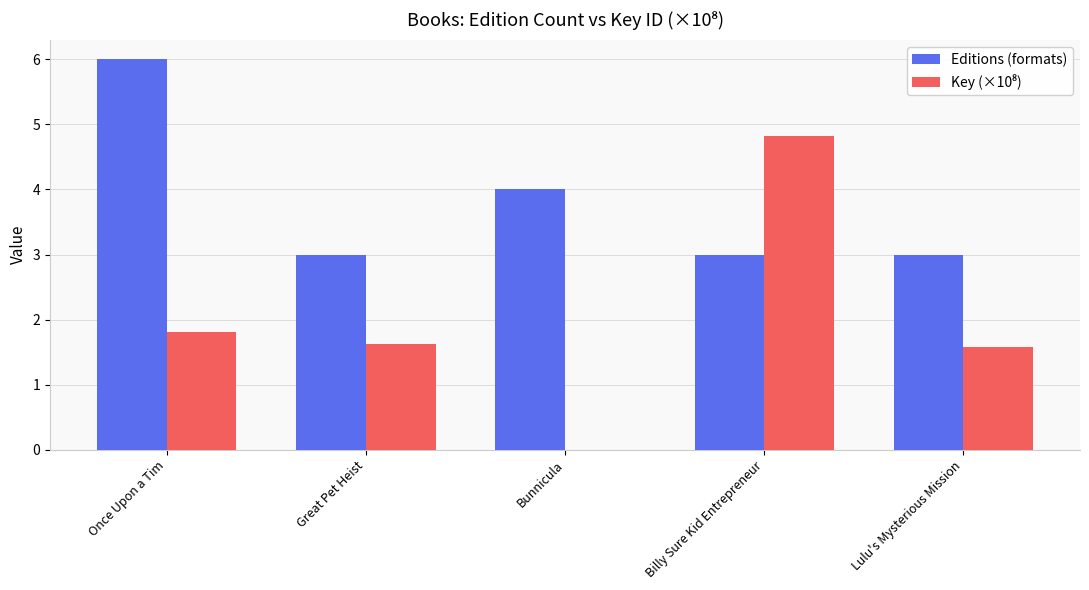

What is the maximum value shown in the chart?

6.0